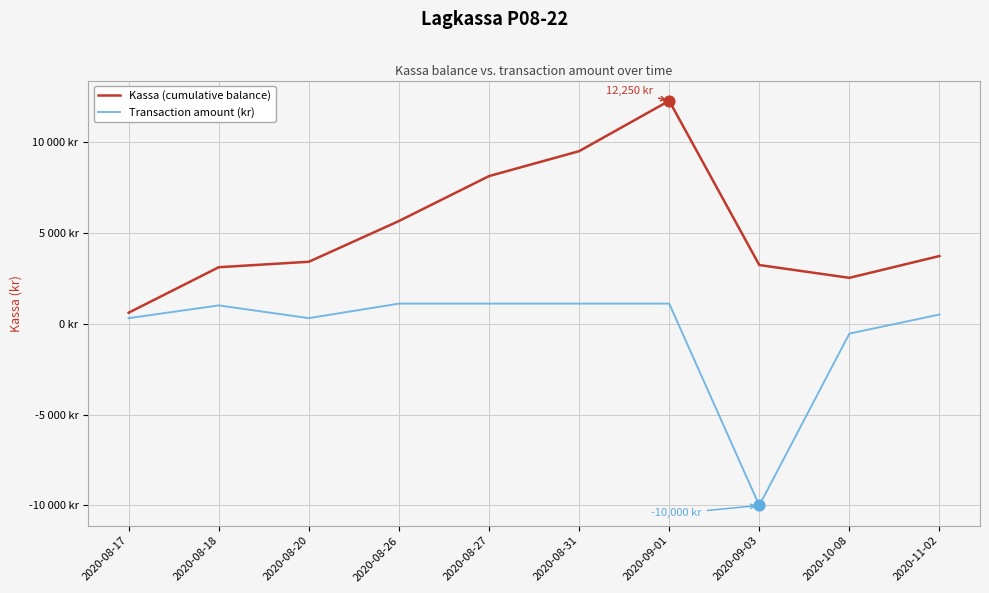

What are all the series names shown in the legend?

Kassa (cumulative balance), Transaction amount (kr)